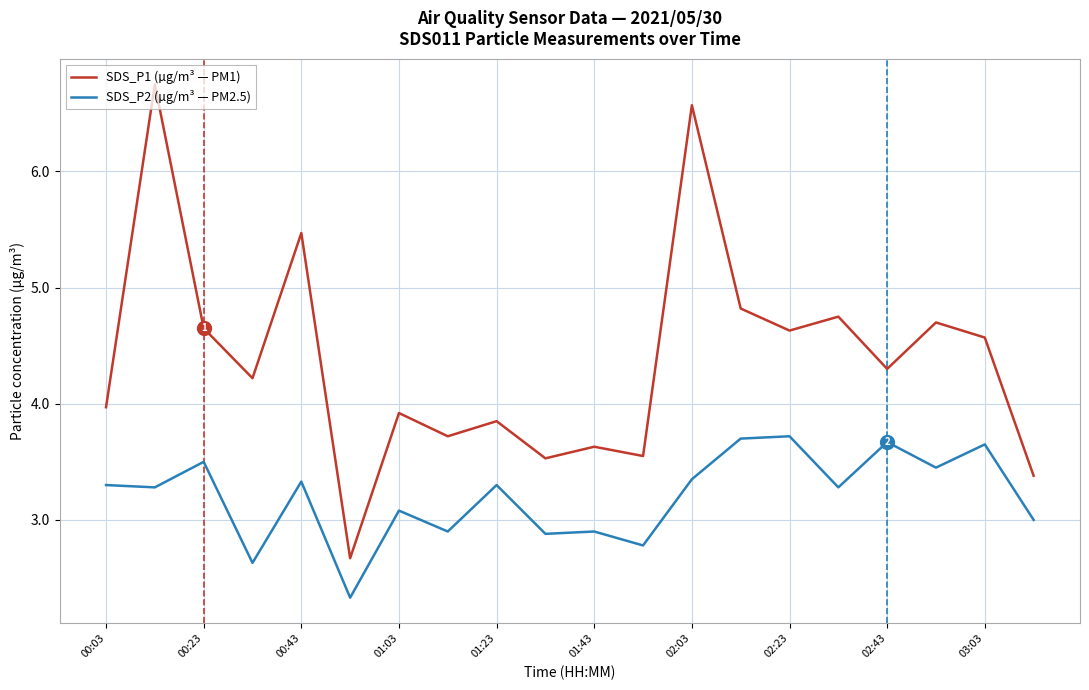

How many interior local valleys does the SDS_P1 (µg/m³ — PM1) series have?

7